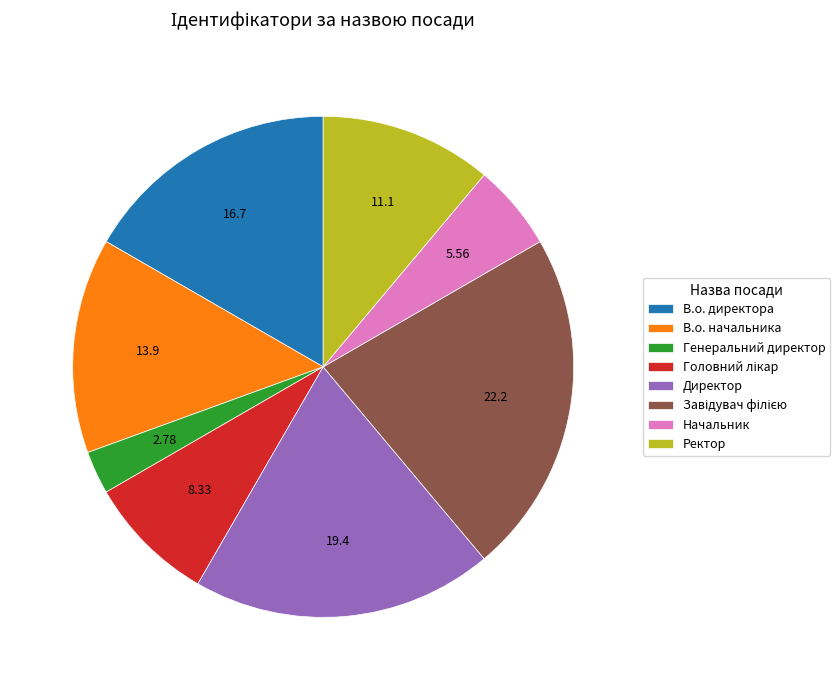

Is the sum of Генеральний директор and Директор greater than half?

No